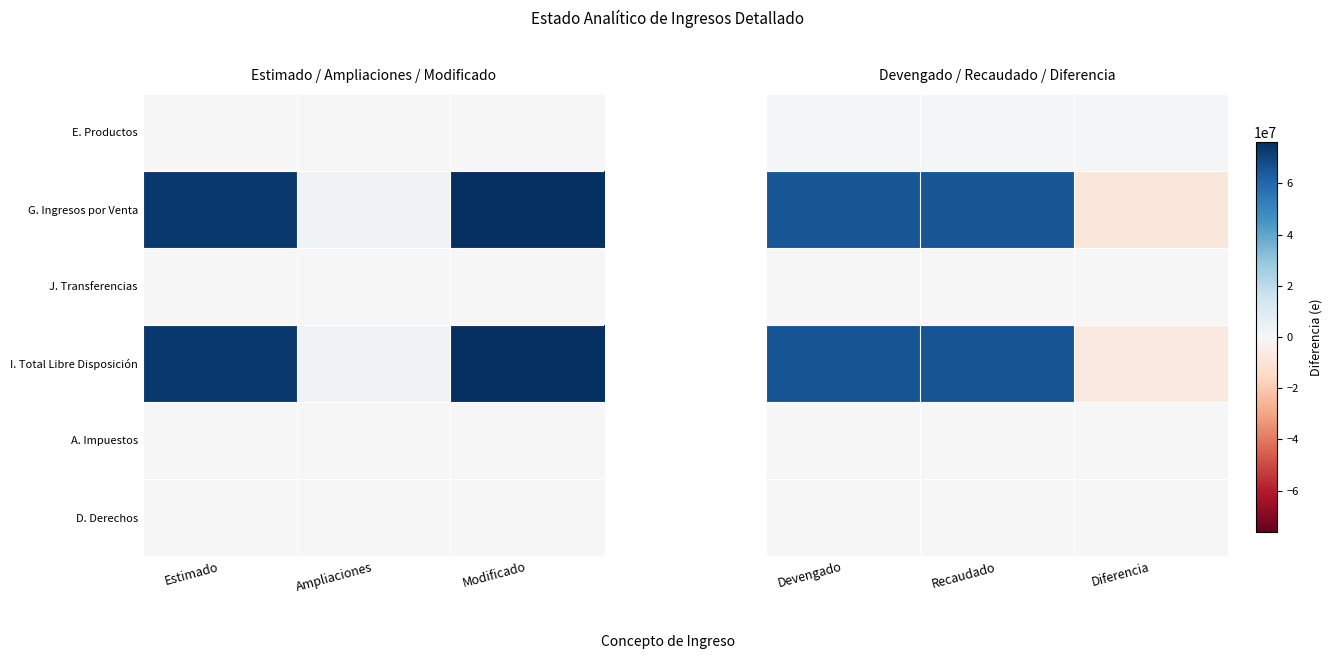

Count the number of data series in this chart.

6